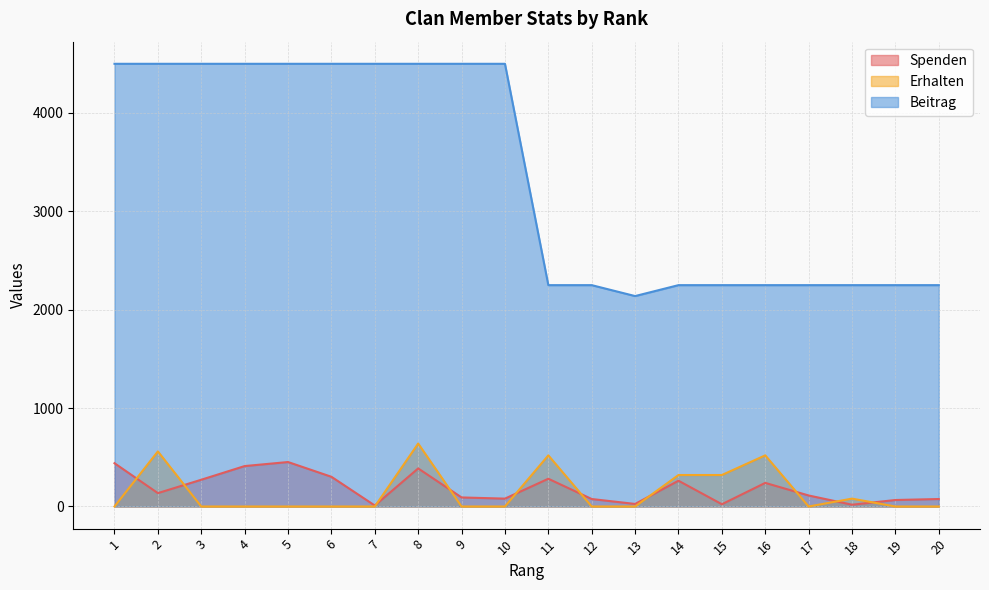

Count the number of categories in the chart.

20